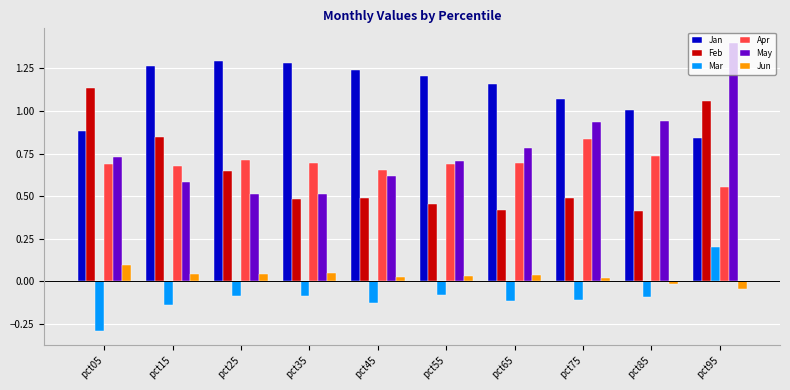

True or false: Feb has a value of 0.2 at pct55.

False